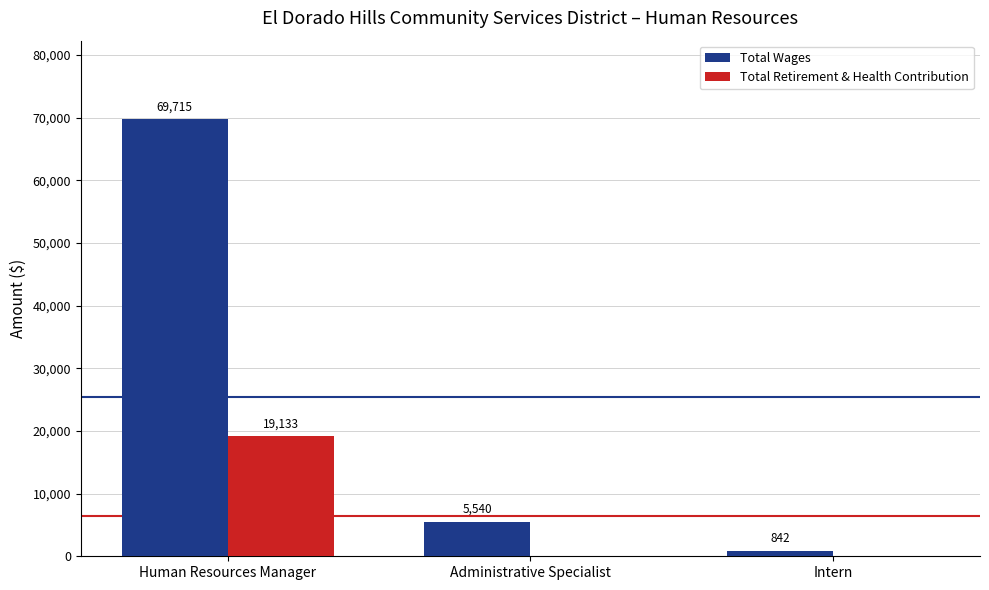

Is it true that Total Retirement & Health Contribution equals 19133 at Human Resources Manager?

True